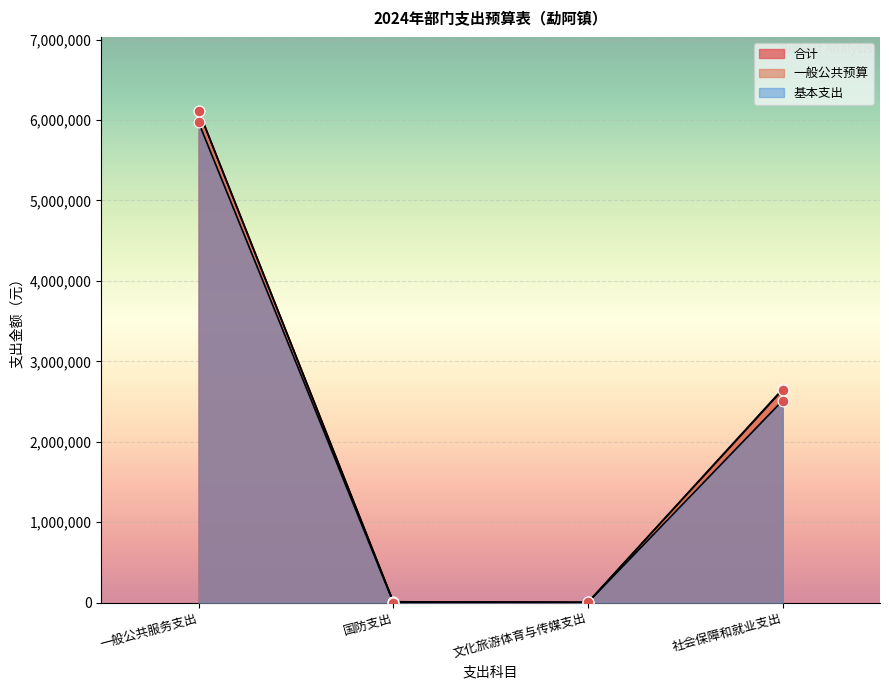

Which series reaches the minimum Y coordinate?

基本支出